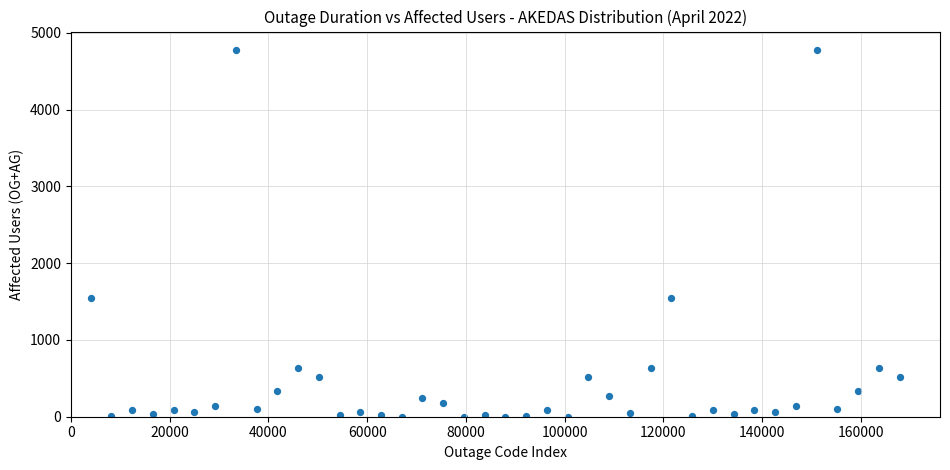

What is the range of Y values (max minus min)?

4778